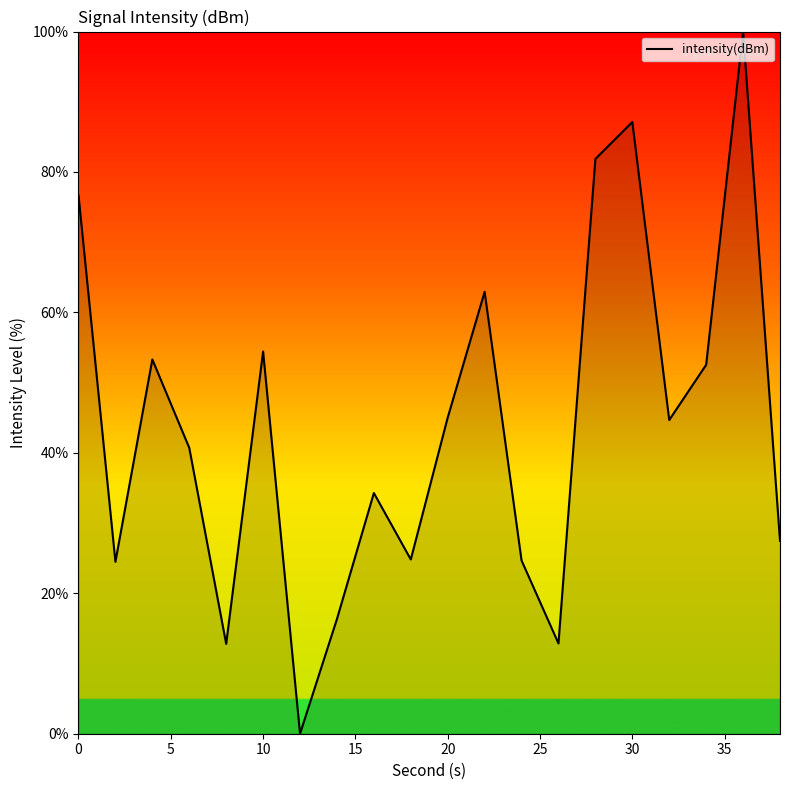

What is the maximum value shown in the chart?

100.0